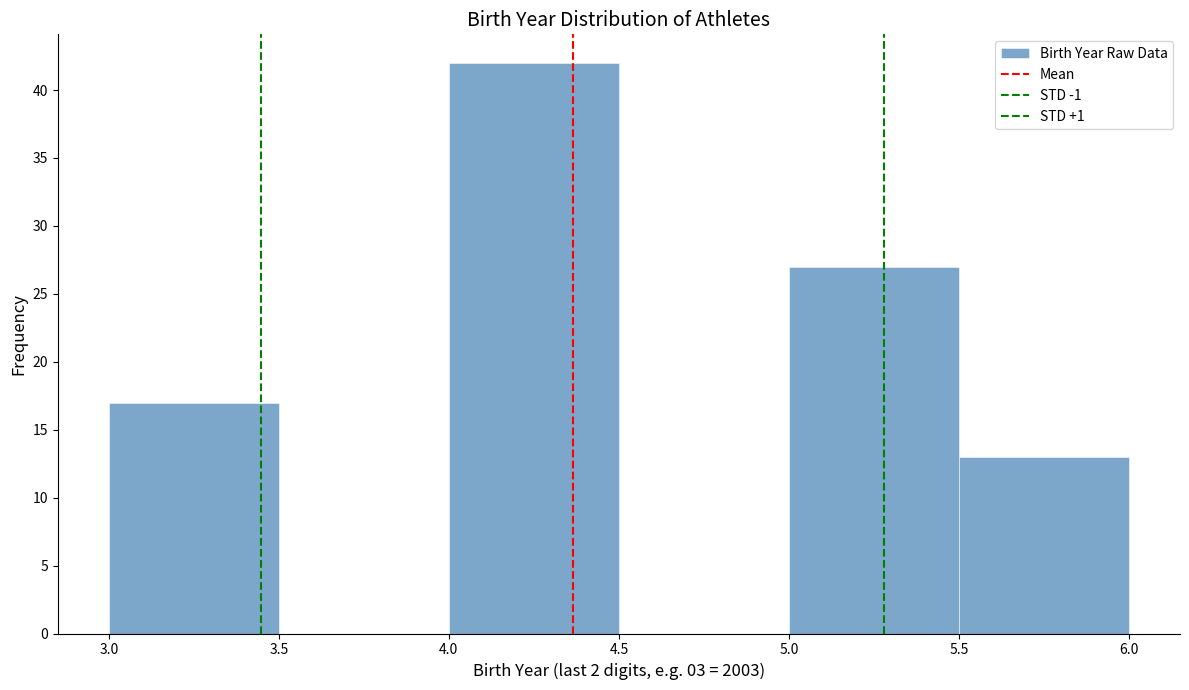

Reading left to right, transcribe this chart: for each bar, give the range it covers on the x-axis and its height. The values are not printed on the chart, so give them approximately, as read against the axis.

3.0 to 3.5: 17
3.5 to 4.0: 0
4.0 to 4.5: 42
4.5 to 5.0: 0
5.0 to 5.5: 27
5.5 to 6.0: 13